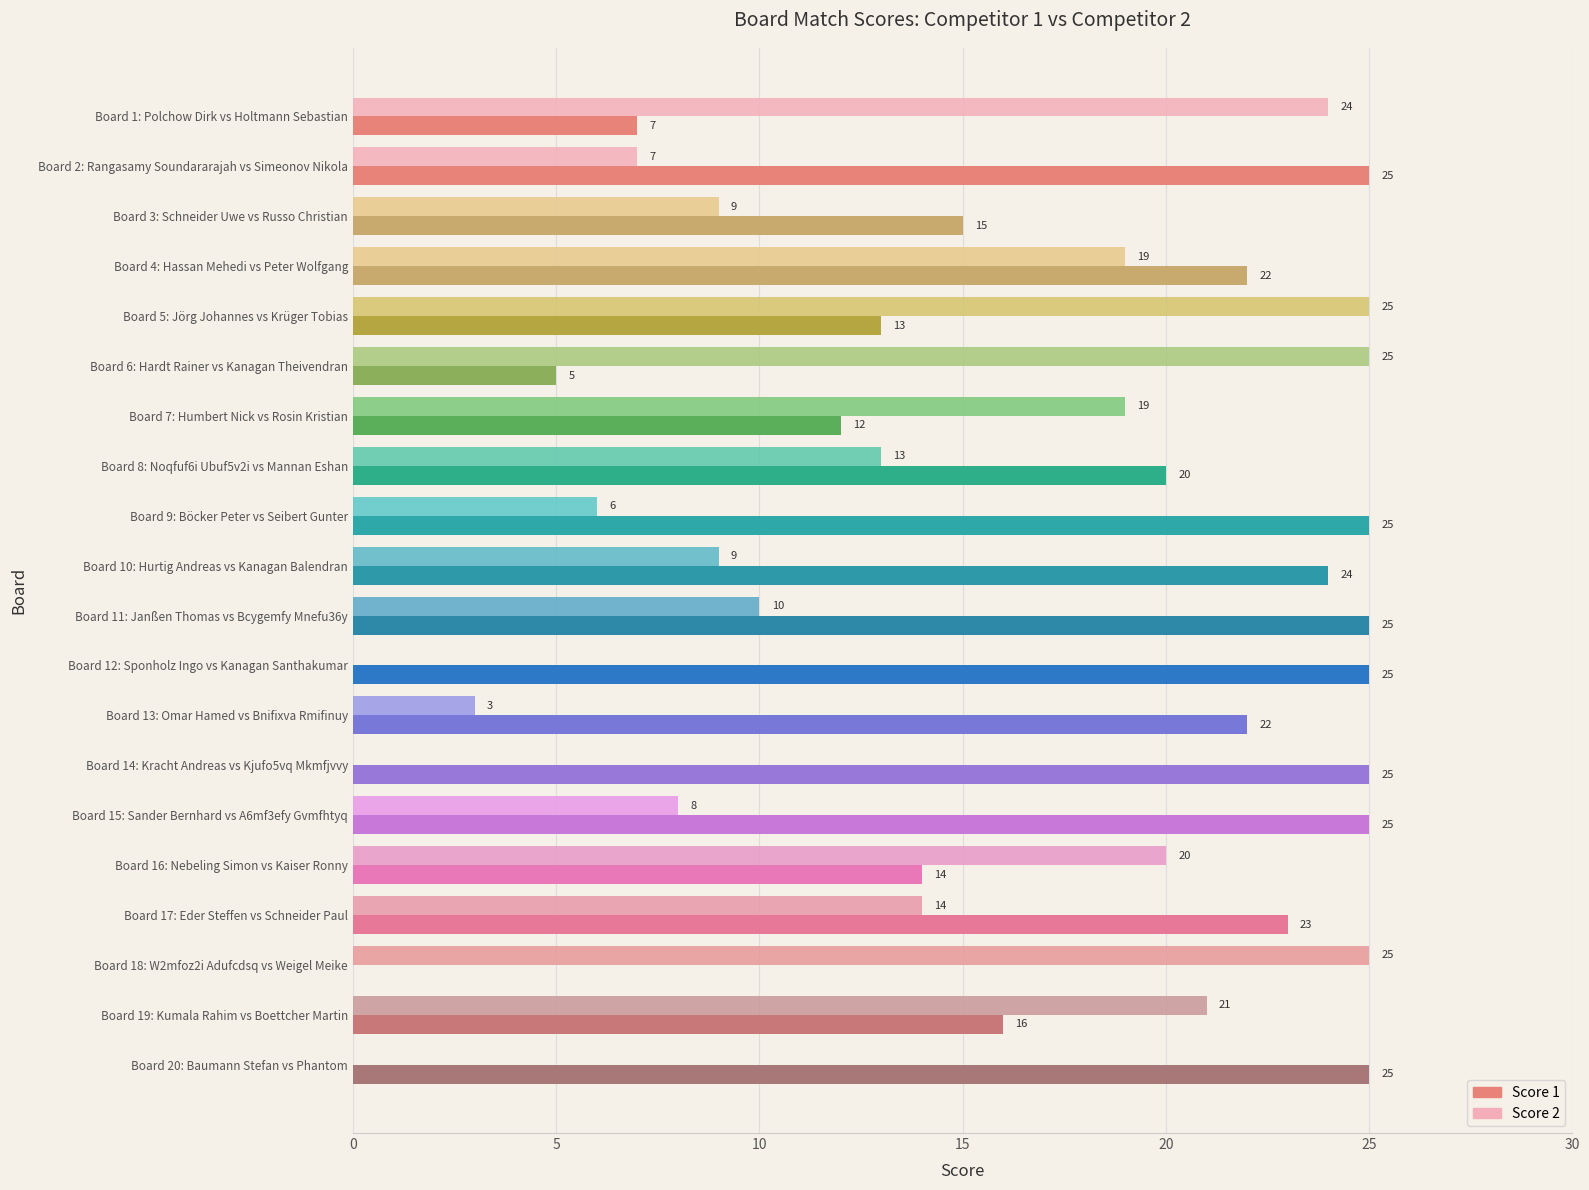

Which series has the largest total across all categories?

Score 1